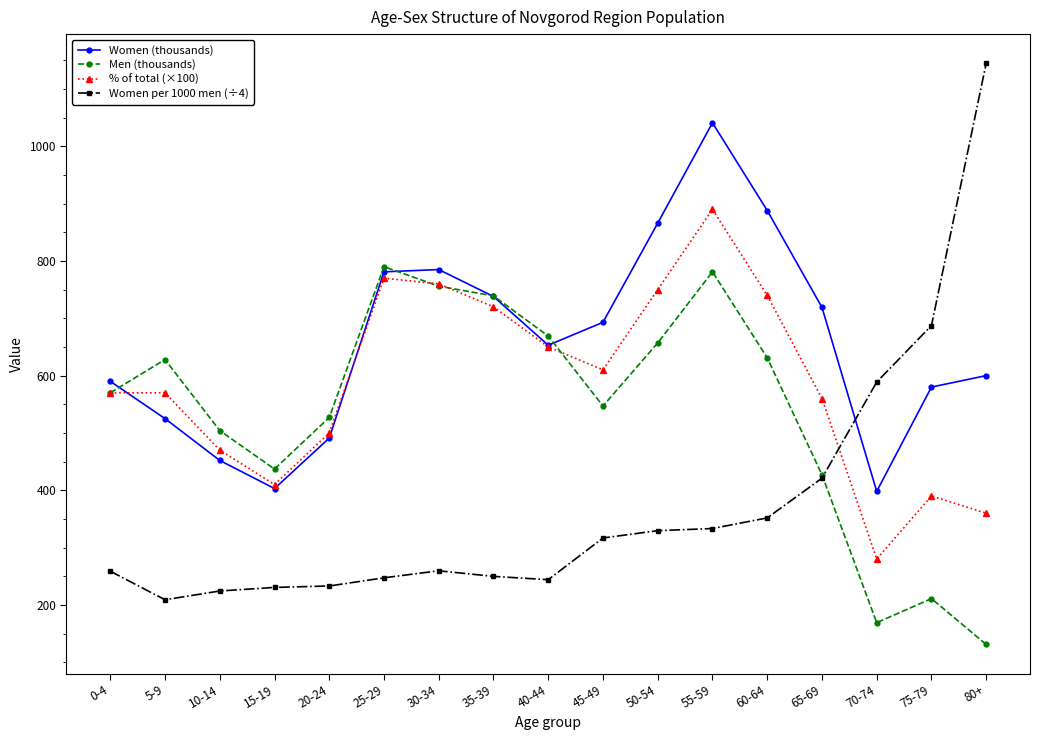

At how many categories does at least one series exceed 811?

4